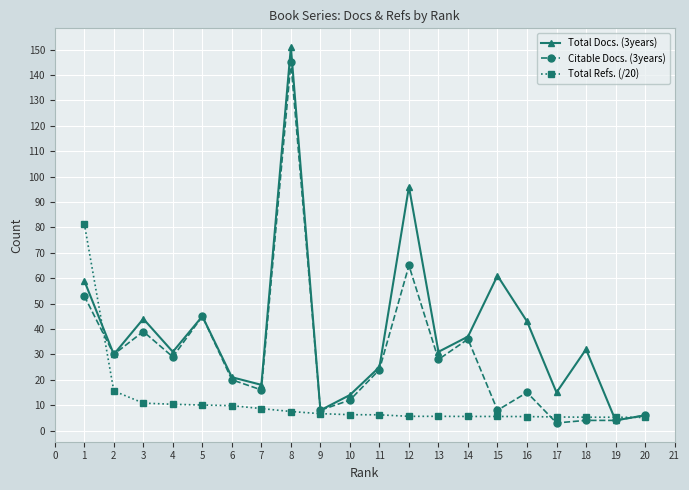

List the series in order of their overall mean, lowest first.

Total Refs. (/20), Citable Docs. (3years), Total Docs. (3years)